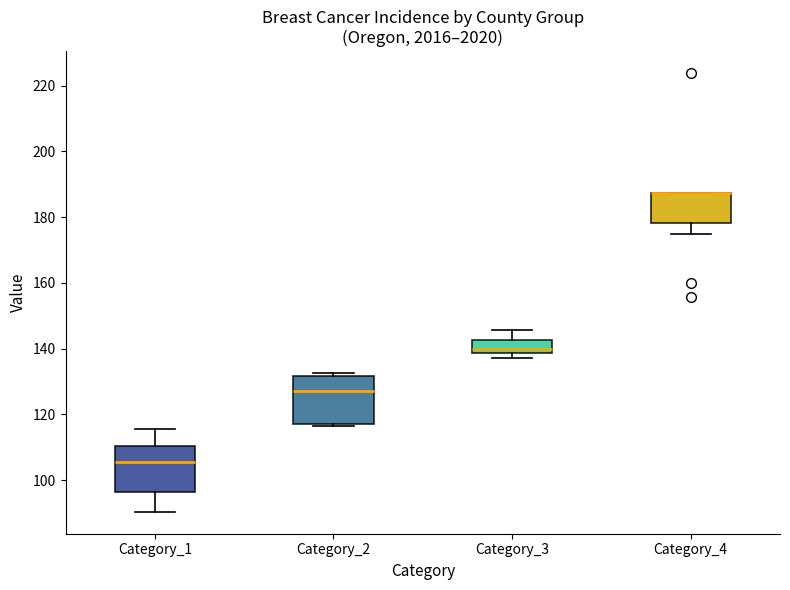

Reading left to right, read every box against the y-axis: the position of its median line, the range the box covers, and the ends of its whiskers. The values are not printed on the chart, so give them approximately, as read against the axis.

Category_1: median 106, box 96 to 110, whiskers 90 to 116
Category_2: median 128, box 118 to 132, whiskers 116 to 132 (just above the box's upper edge)
Category_3: median 140, box 138 to 142, whiskers 138 (just below the box's lower edge) to 146
Category_4: median 188 (drawn on the box's upper edge), box 178 to 188, whiskers 176 to 188